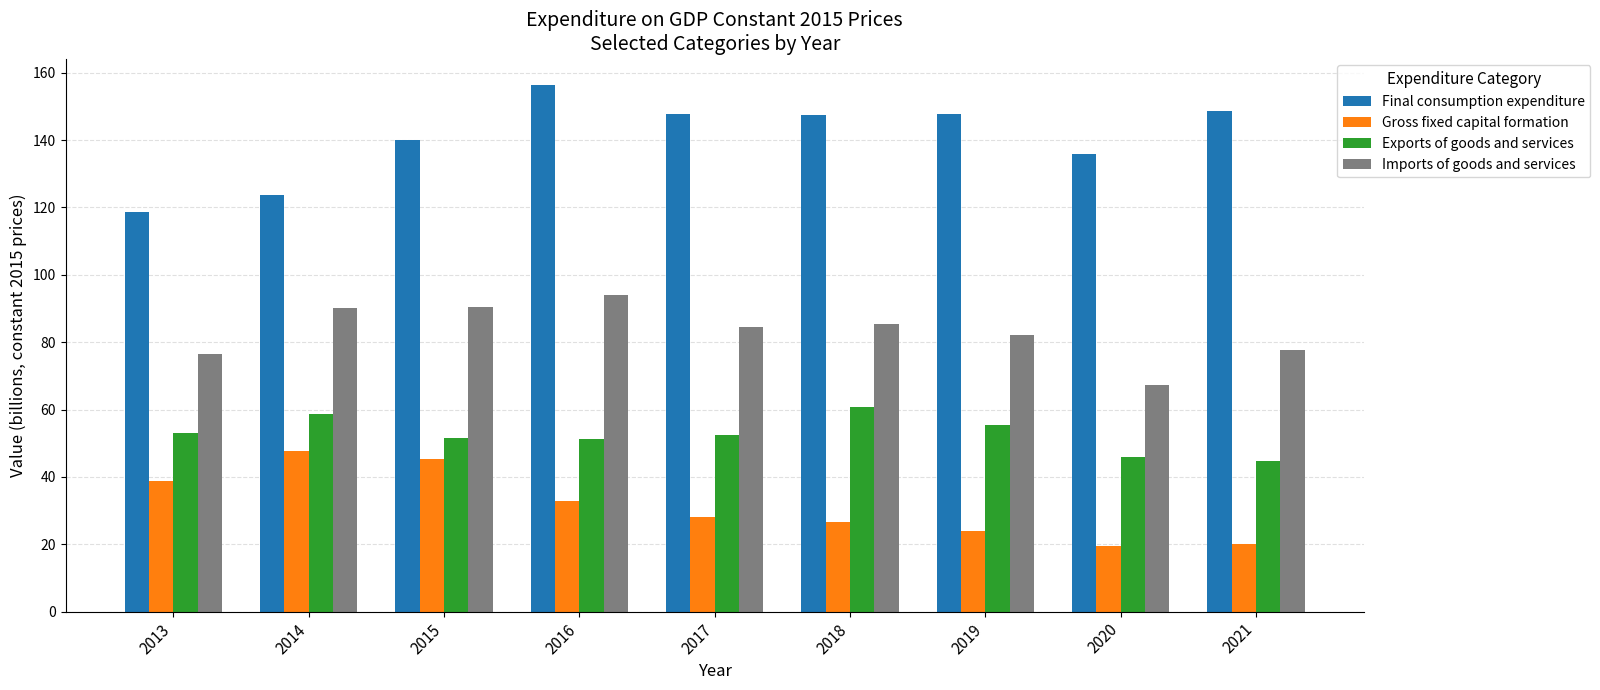

How many distinct data groups are displayed?

4